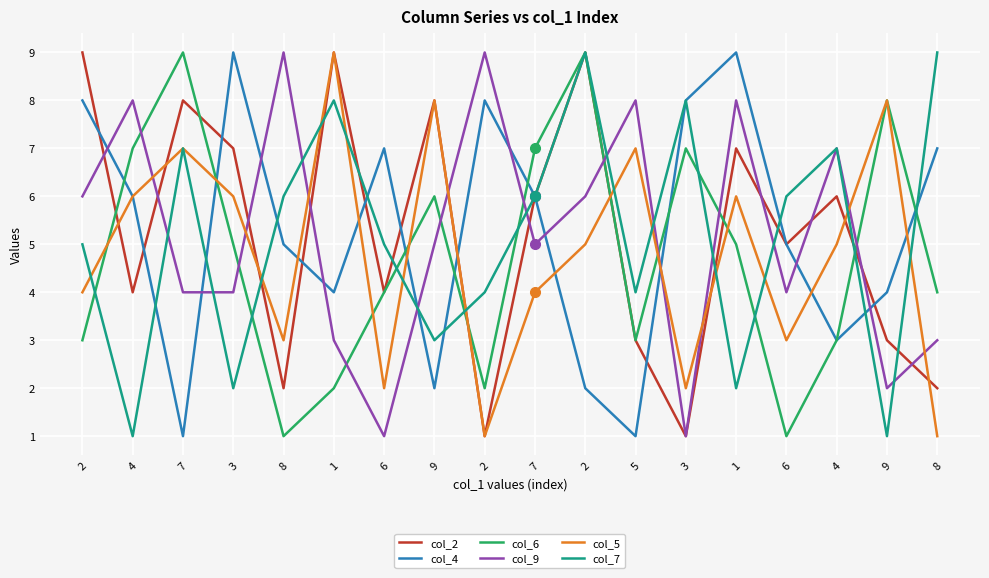

How many lines are shown in the chart?

6